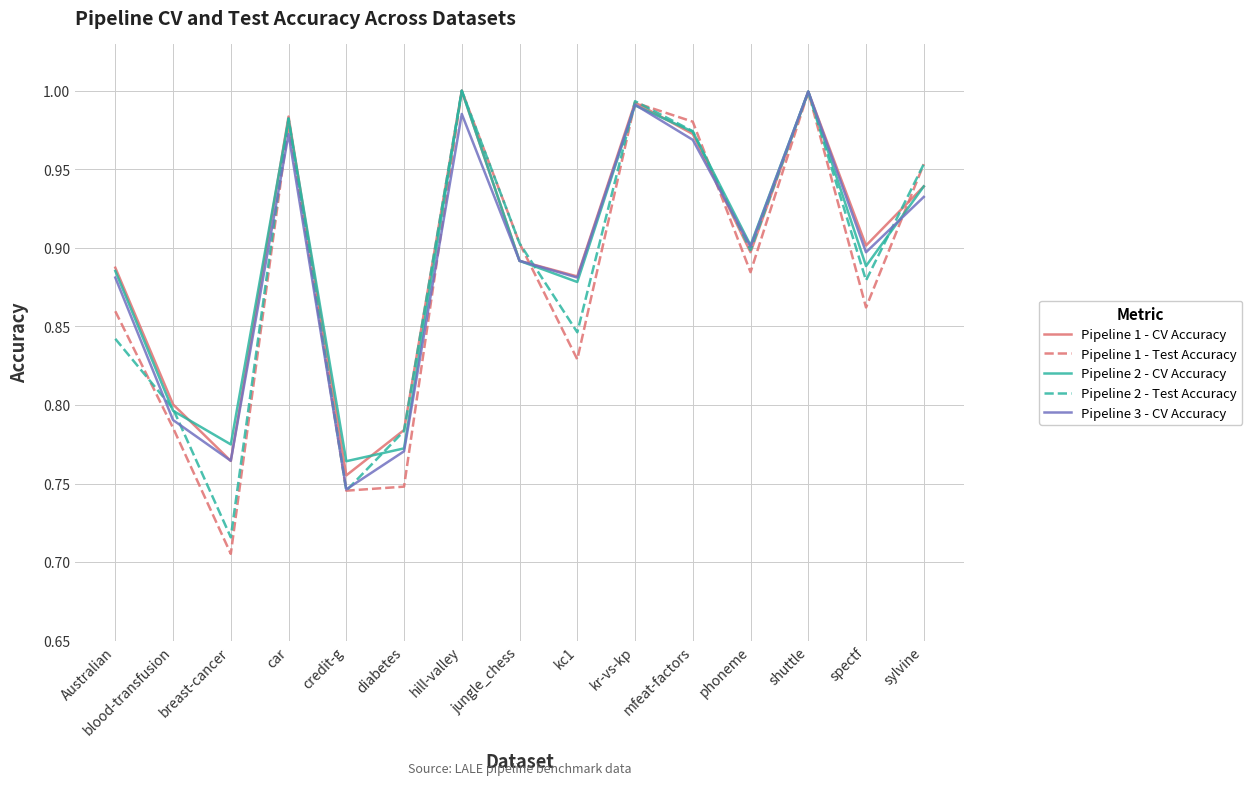

At which category does Pipeline 1 - Test Accuracy reach its first local valley?

breast-cancer